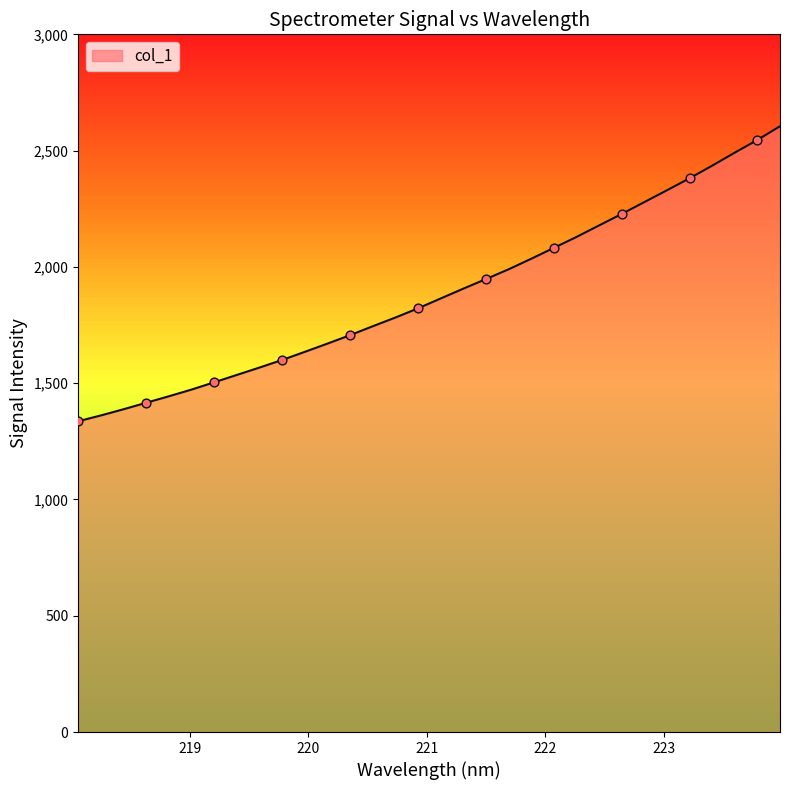

What is the smallest value displayed?

1336.3